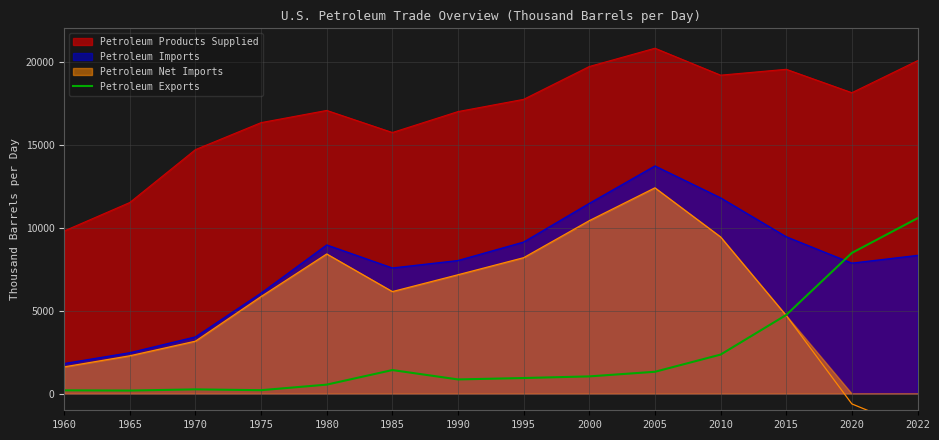

Between 1970 and 1985, which is larger?

1985